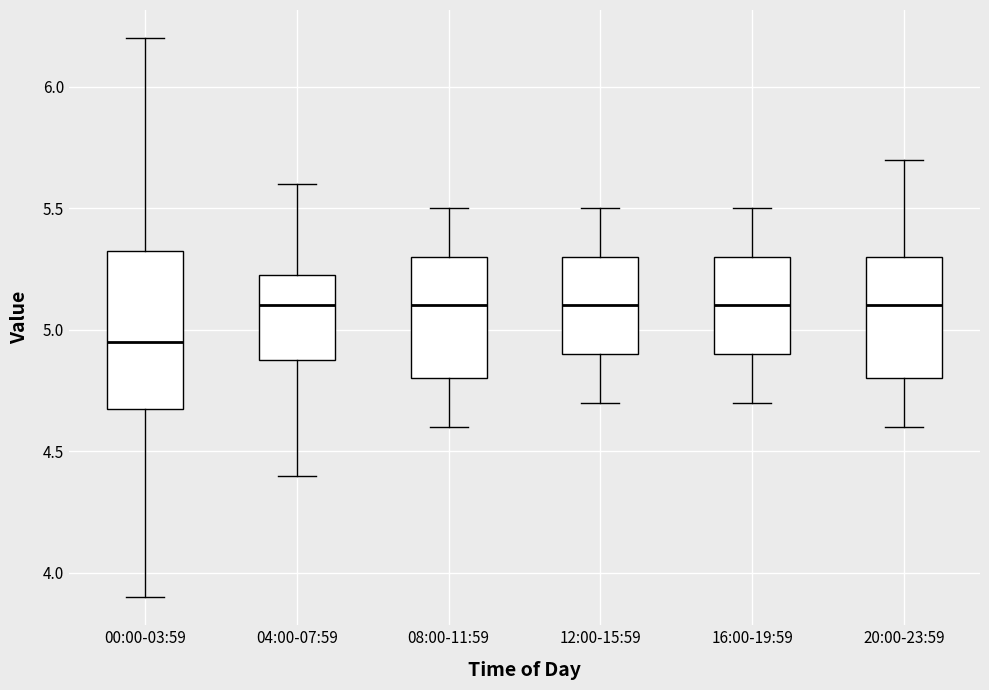

Where is the lower edge of the box for 12:00-15:59 on the y-axis? The values are not printed on the chart, so give them approximately, as read against the axis.

4.90